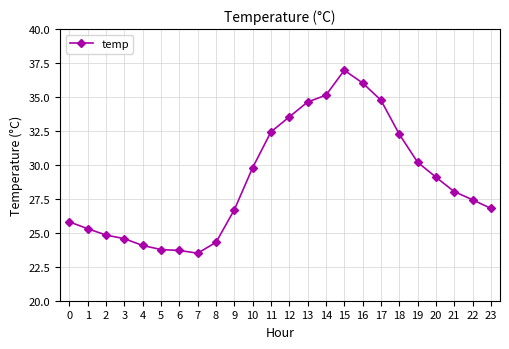

Is it true that the value at 22 is 46.2?

False